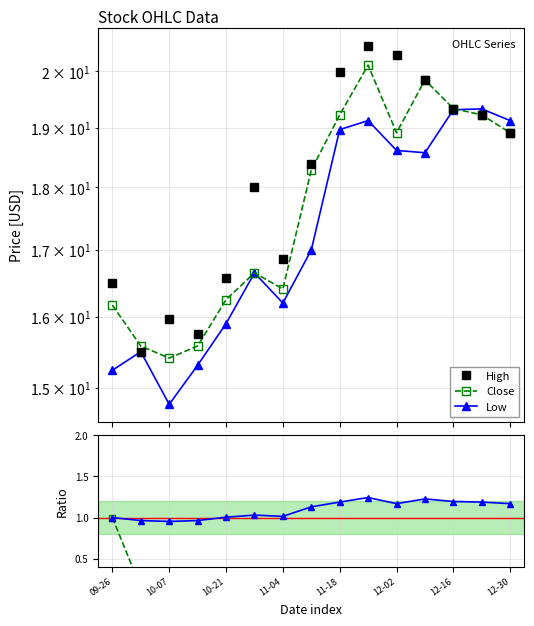

Is it true that Close equals 10.6 at 11-04?

False